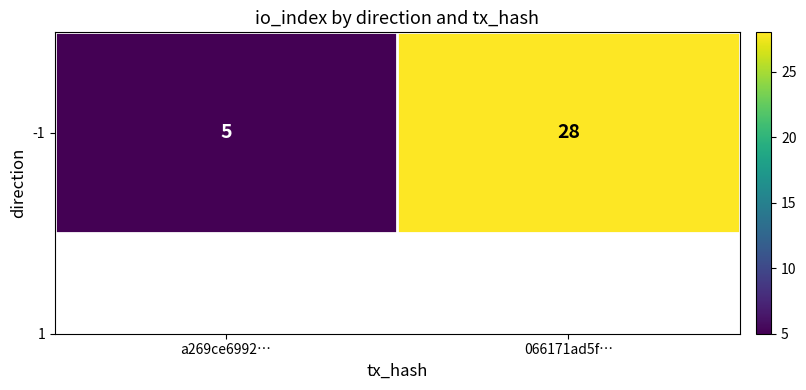

What is the minimum value shown in the chart?

5